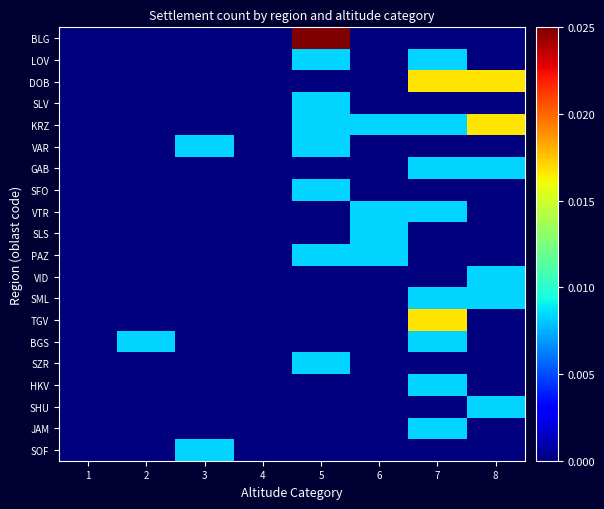

How many data points does each series have?

8